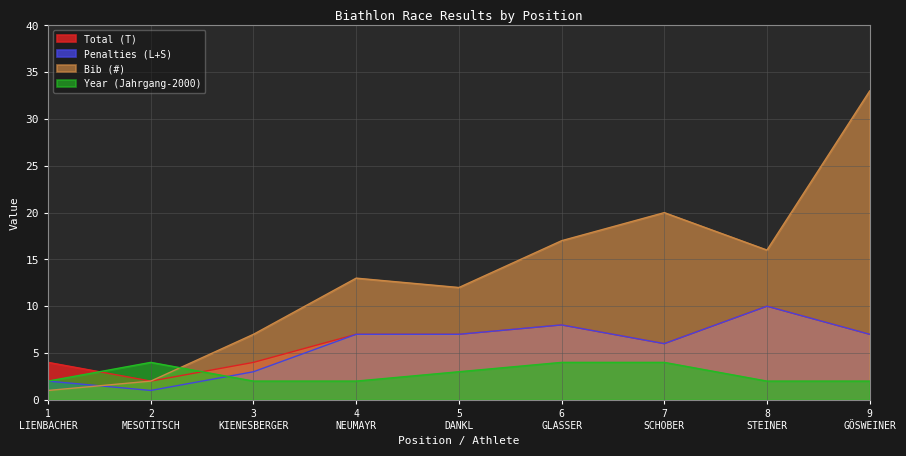

Which category has the highest value in the Penalties (L+S) series?

8
STEINER